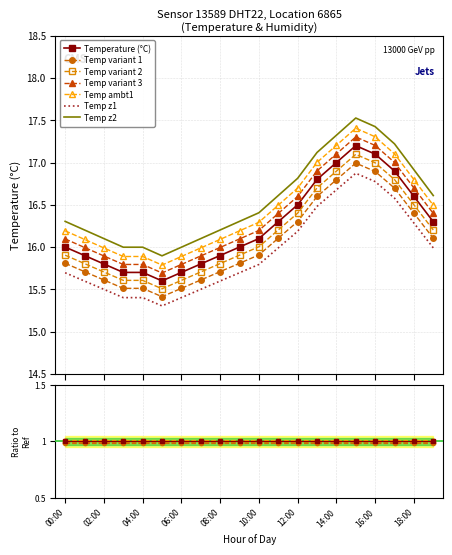

True or false: Temp variant 3 and Temp variant 2 intersect in this chart.

False